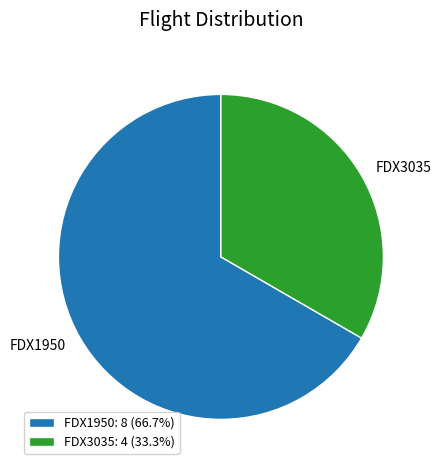

Is the sum of FDX1950: 8 (66.7%) and FDX3035: 4 (33.3%) greater than half?

Yes